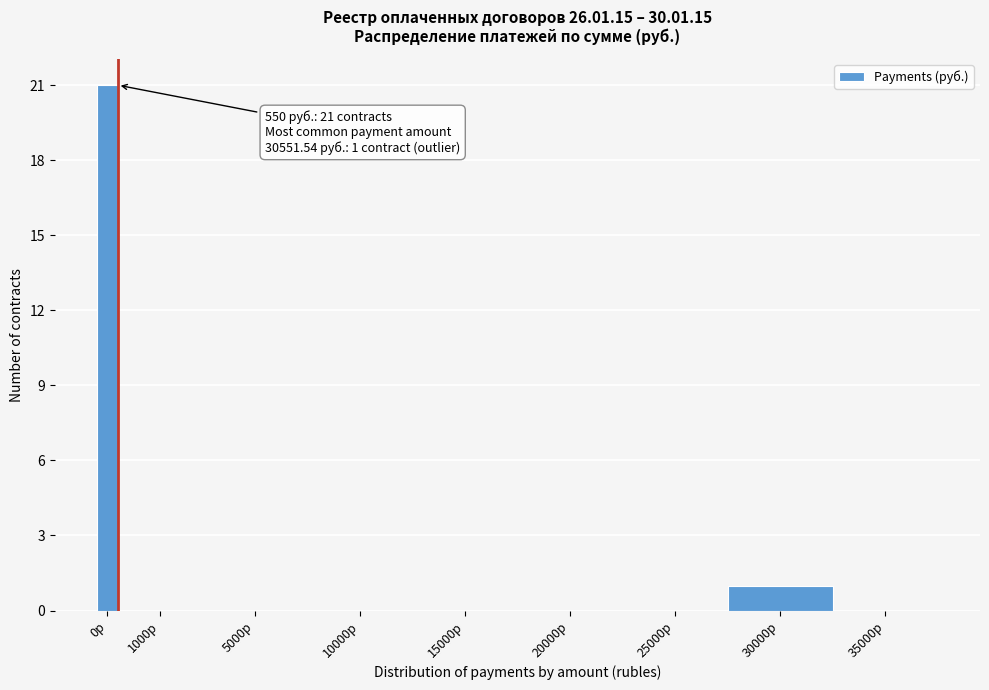

Reading left to right, extract all data points from this chart.

0р=21	1000р=0	5000р=0	10000р=0	15000р=0	20000р=0	25000р=0	30000р=1	35000р=0